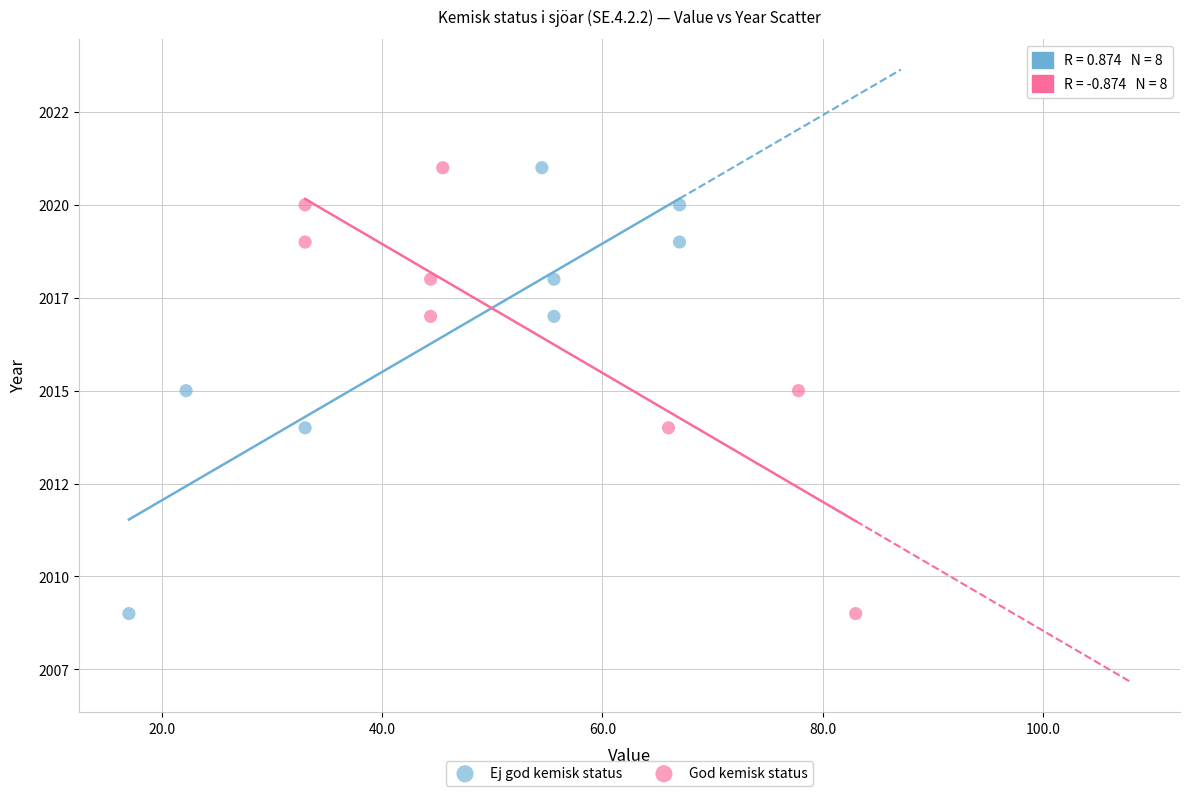

What are all the series names shown in the legend?

Ej god kemisk status, God kemisk status